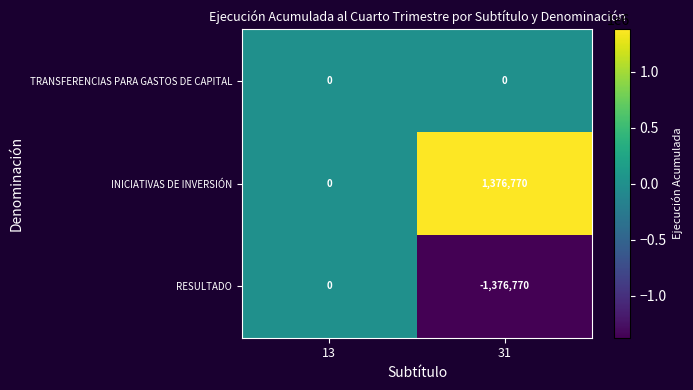

How many data points does each series have?

2